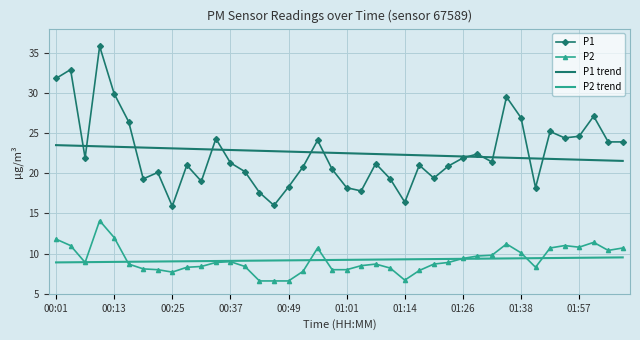

True or false: P1 and P2 cross at least once.

False